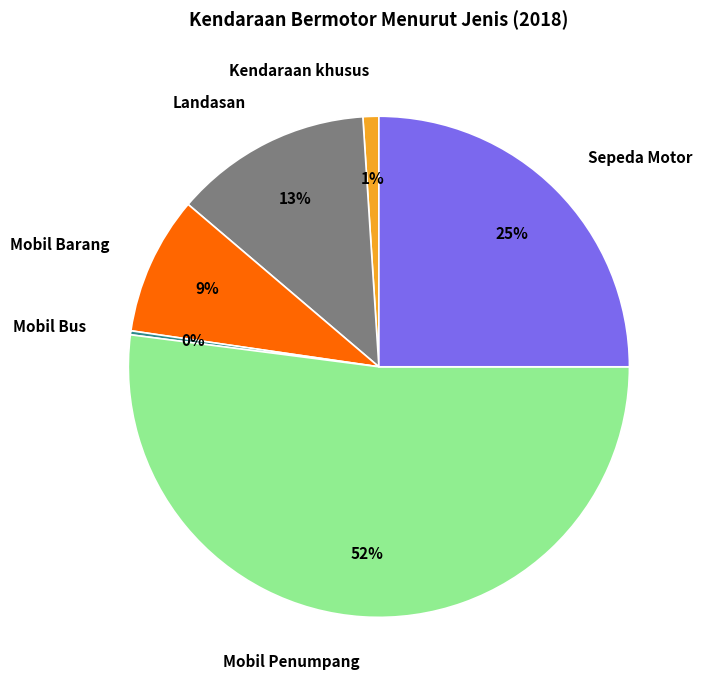

What is the majority slice?

Mobil Penumpang